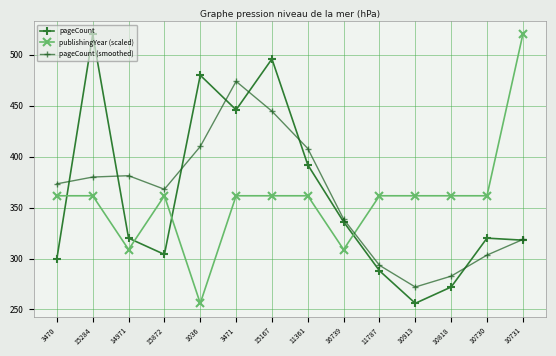

What is the average value of the pageCount series?

360.6